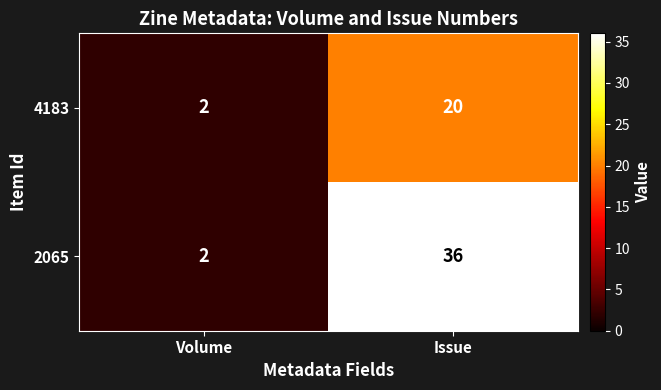

Which series has the largest total across all categories?

2065